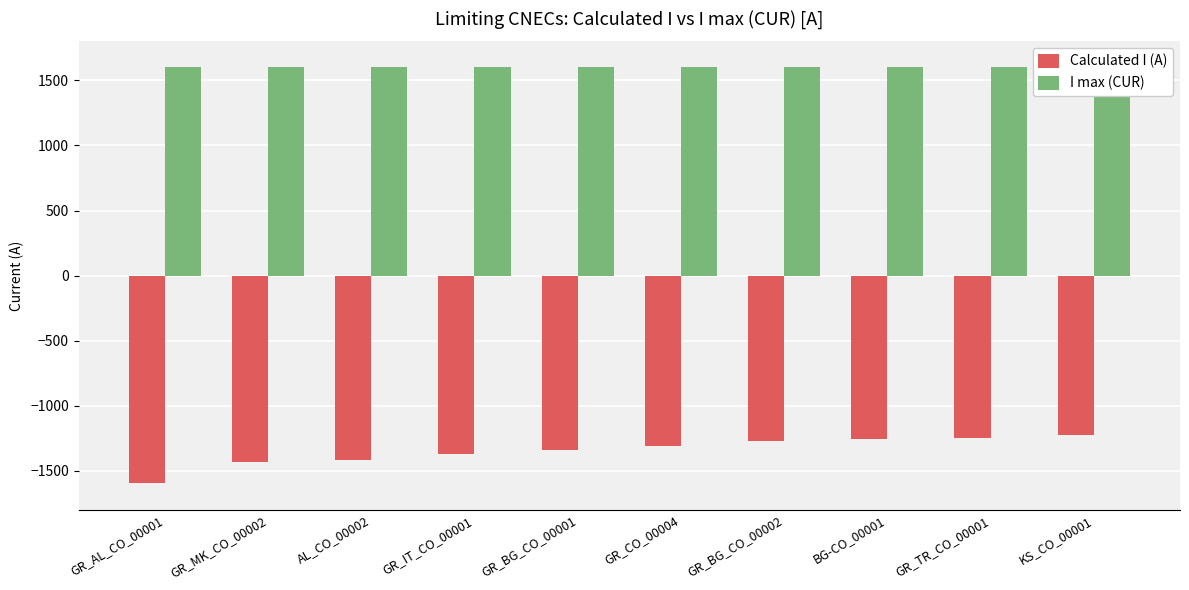

At which category does the chart reach its peak across all series?

GR_AL_CO_00001